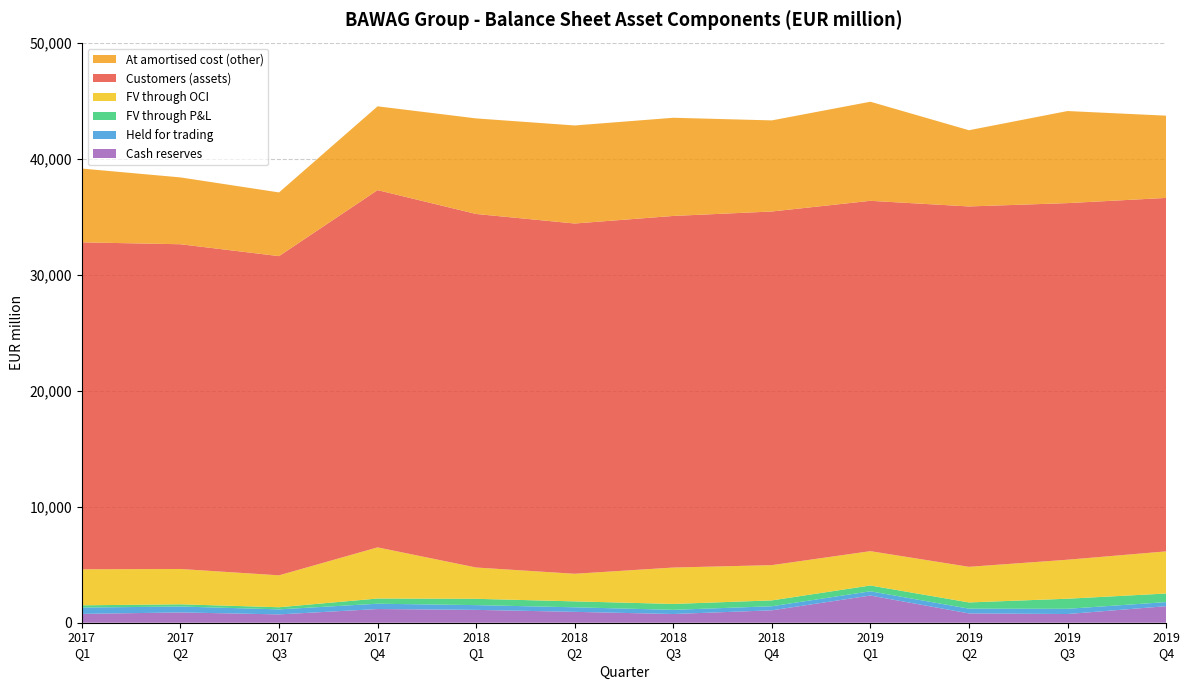

What is the highest value of the Cash reserves series?

2342